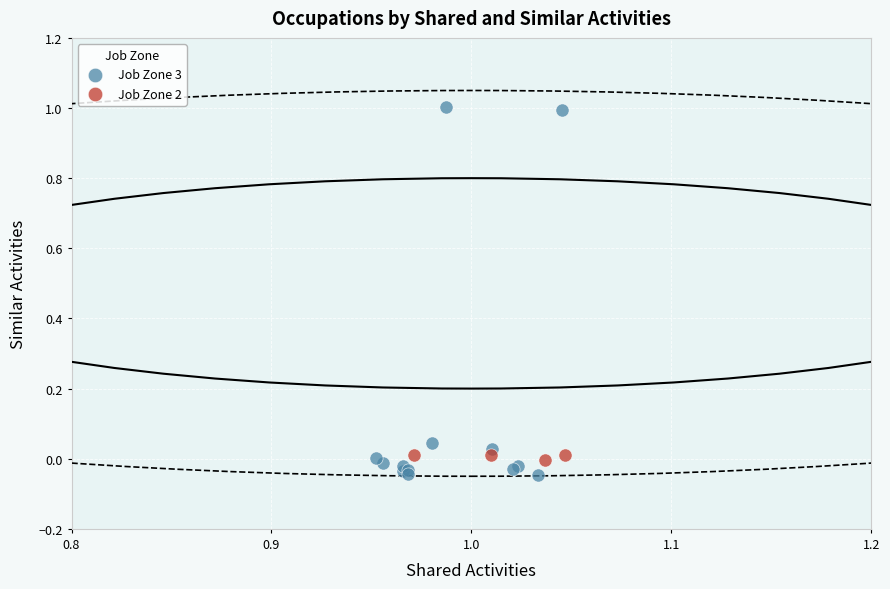

Which series contains the lowest Y value?

Job Zone 3